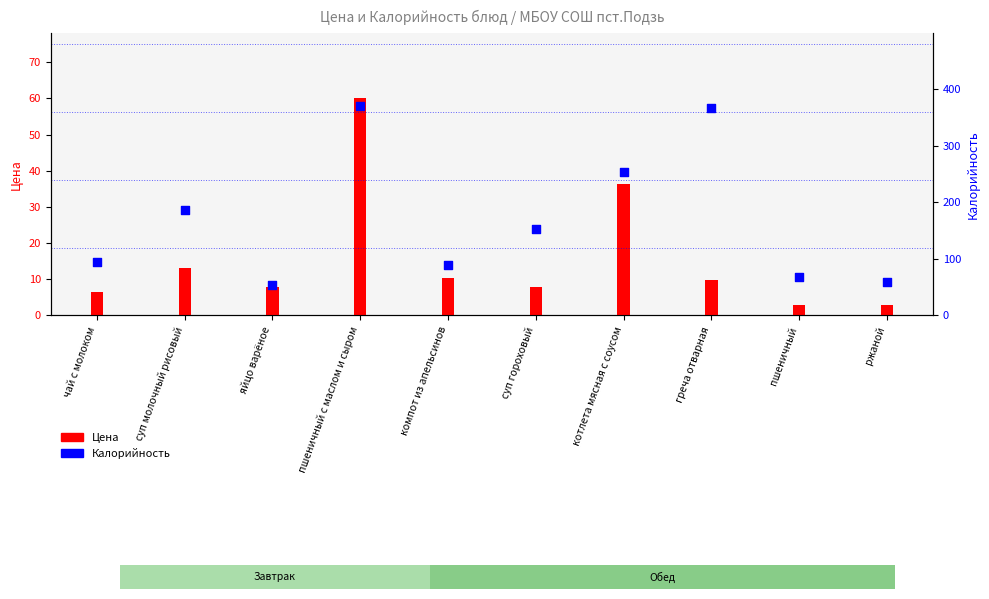

Is the value of Цена at компот из апельсинов greater than the value of Калорийность at пшеничный?

No